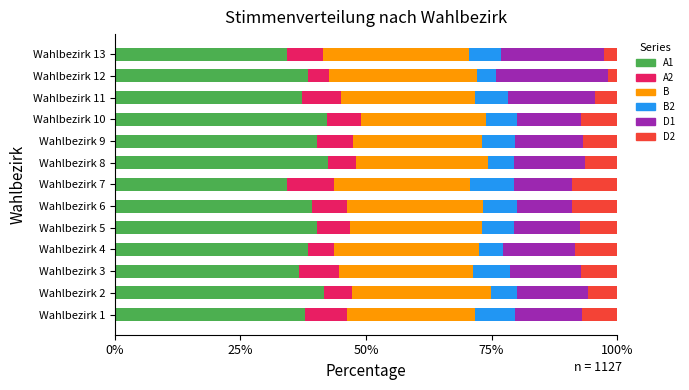

What is the lowest value of the A1 series?

34.3